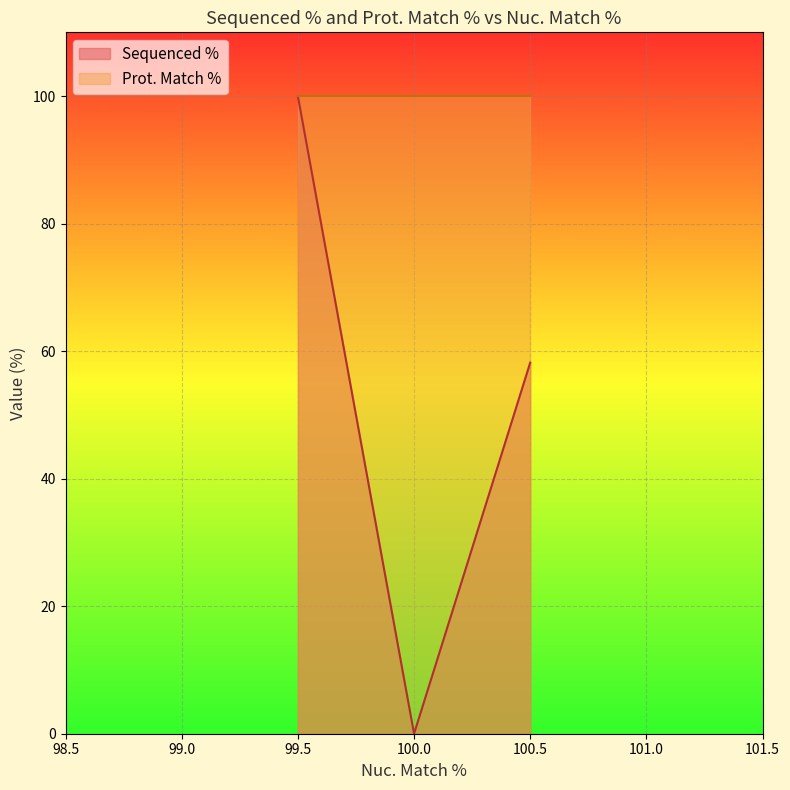

Count the number of categories in the chart.

3